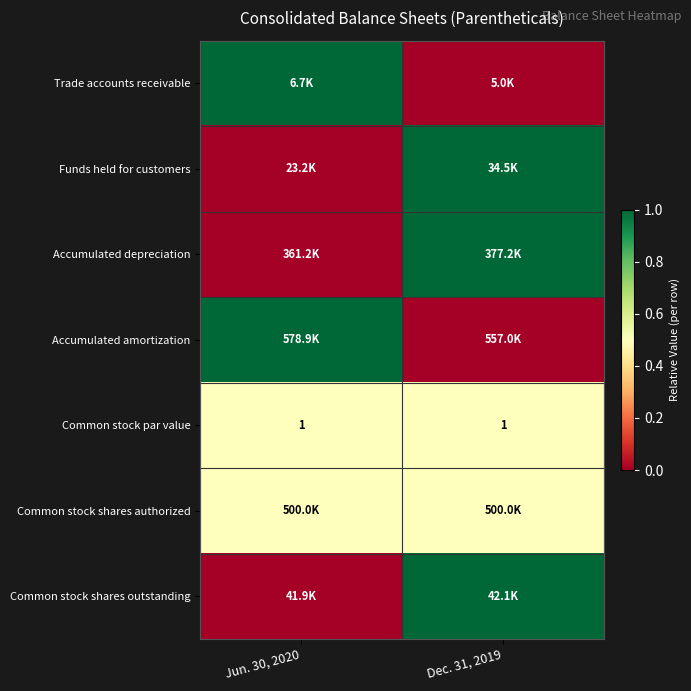

What is the average value of the Common stock par value series?

1.0